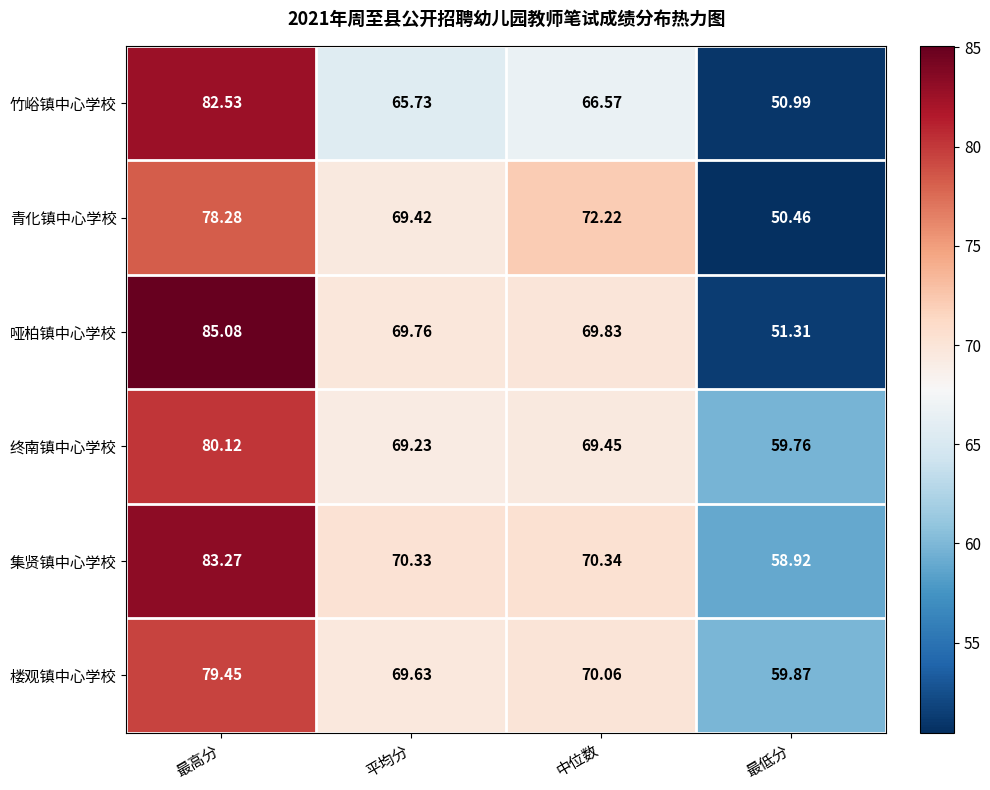

At which category does the chart reach its minimum across all series?

最低分